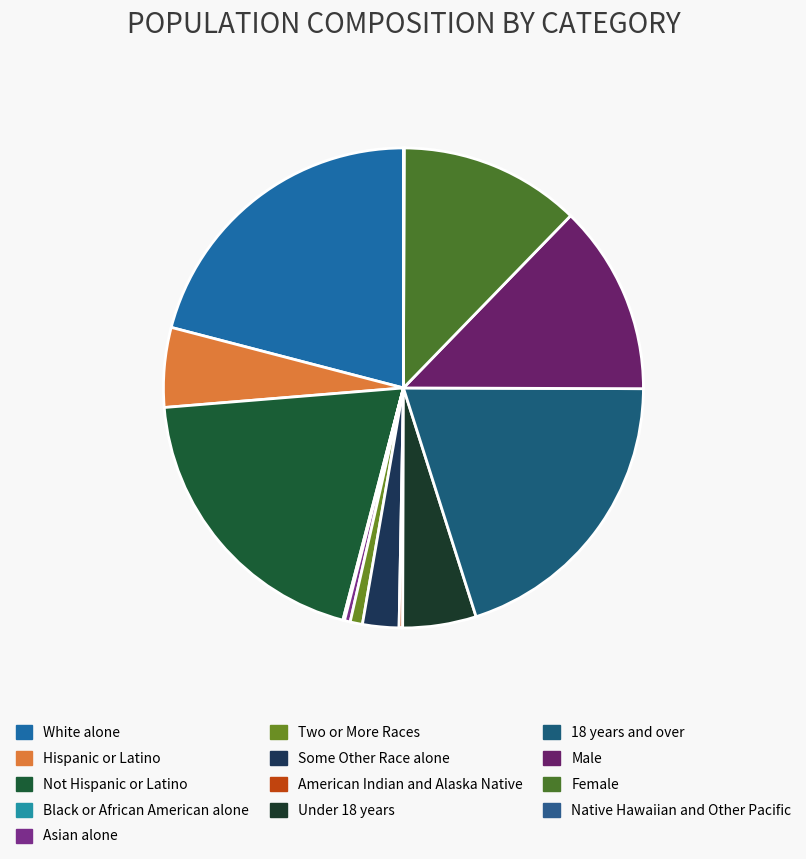

How much of the chart is everything except Black or African American alone?

99.9%